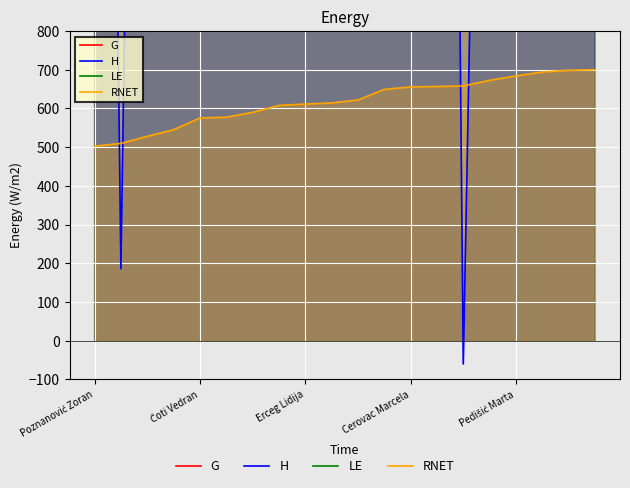

How many values in H are above zero?

19